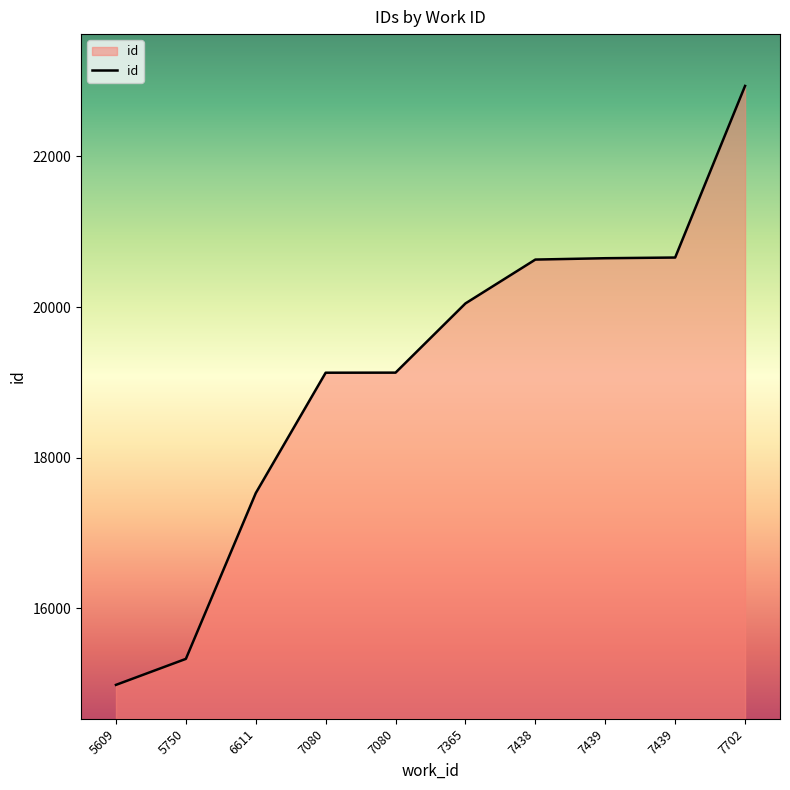

Between 5609 and 7702, which is larger?

7702